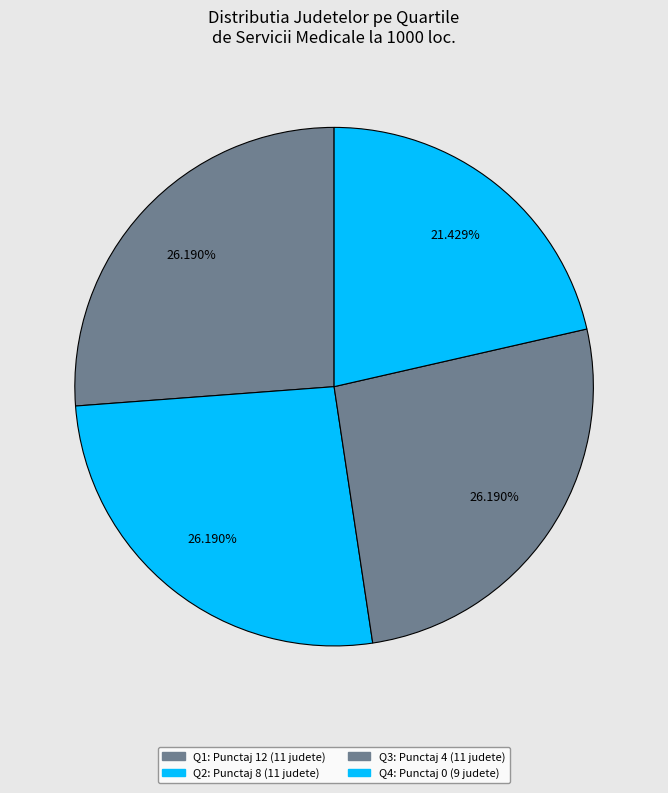

How many segments does this pie chart have?

4